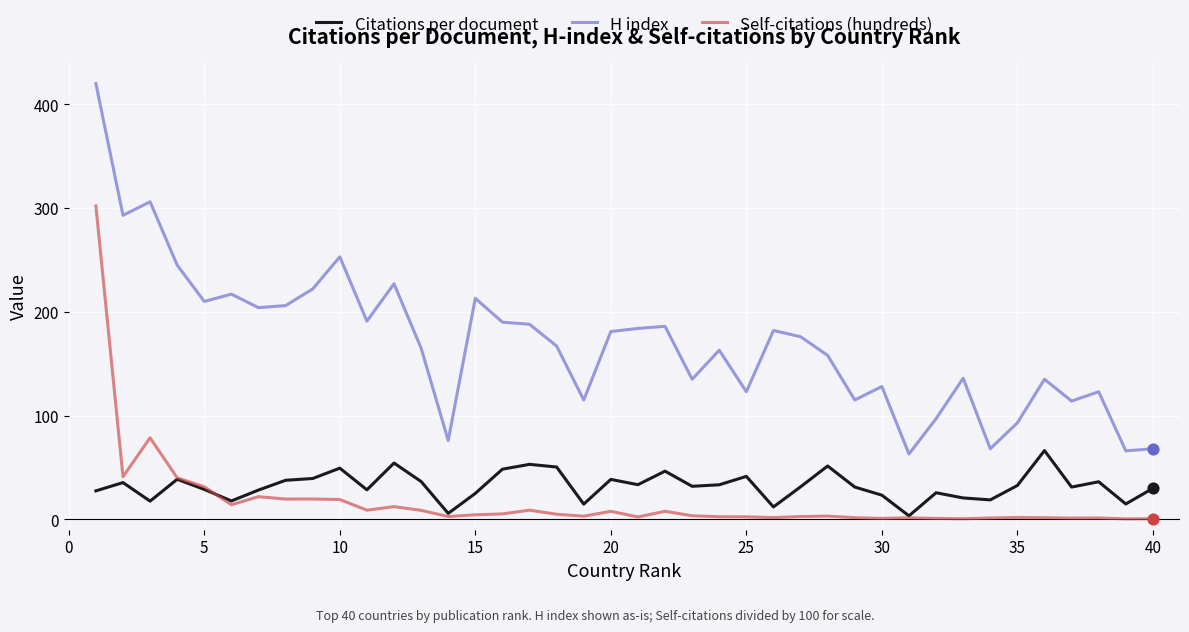

Which series has the largest total across all categories?

H index